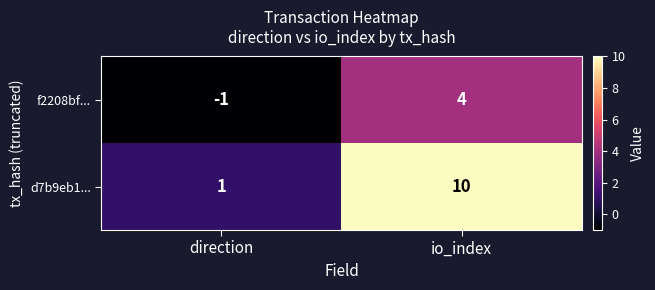

Which series has the largest total across all categories?

d7b9eb1...